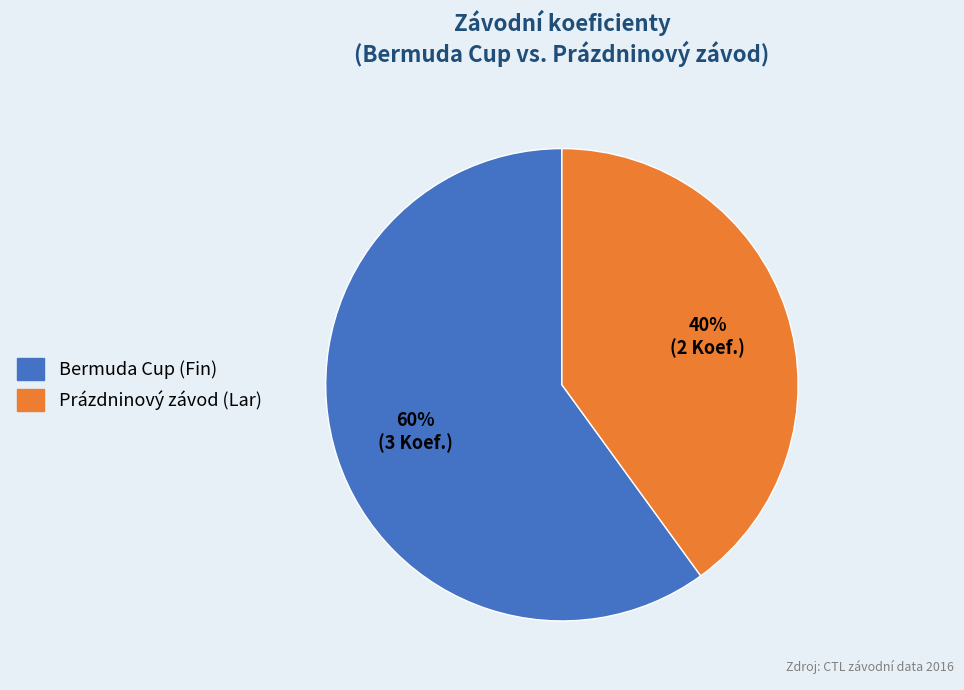

Do Bermuda Cup (Fin) and Prázdninový závod (Lar) together represent more than half of the pie?

Yes